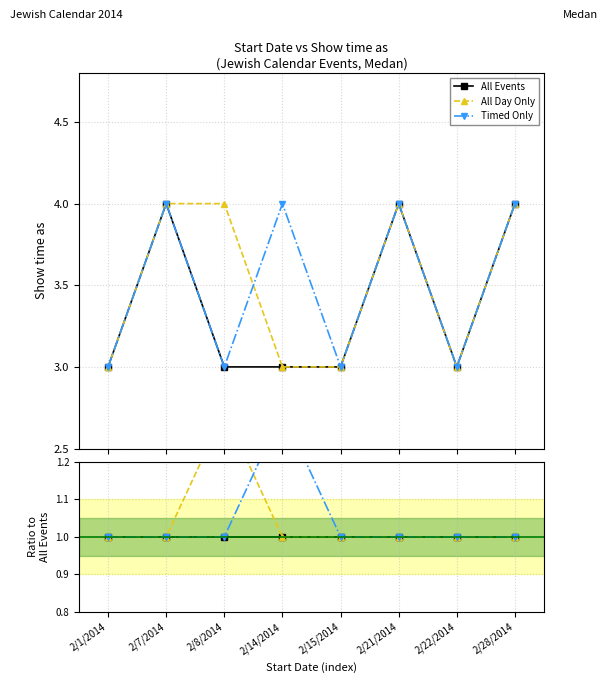

List the series in order of their peak value, lowest first.

All Events, All Day Only, Timed Only